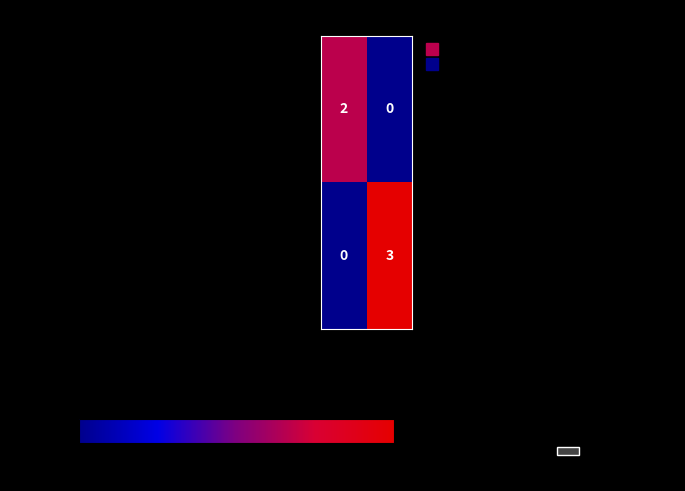

Reading left to right, extract all data points from this chart.

408e713e9fd0084df0a63f93f05a23ff073d574…: -1=2	1=0
75f259d260dfc6a83b300f1b3398c2197a5662b…: -1=0	1=3